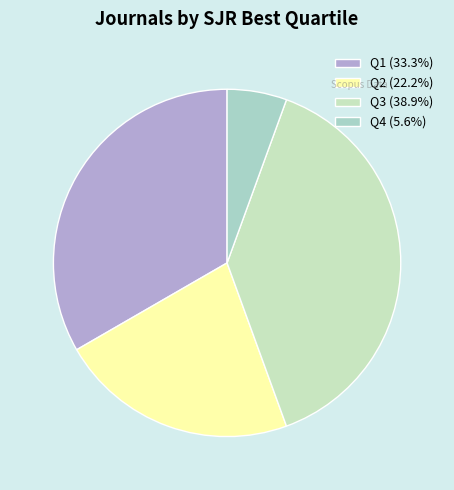

Which category has the biggest portion of the pie?

Q3